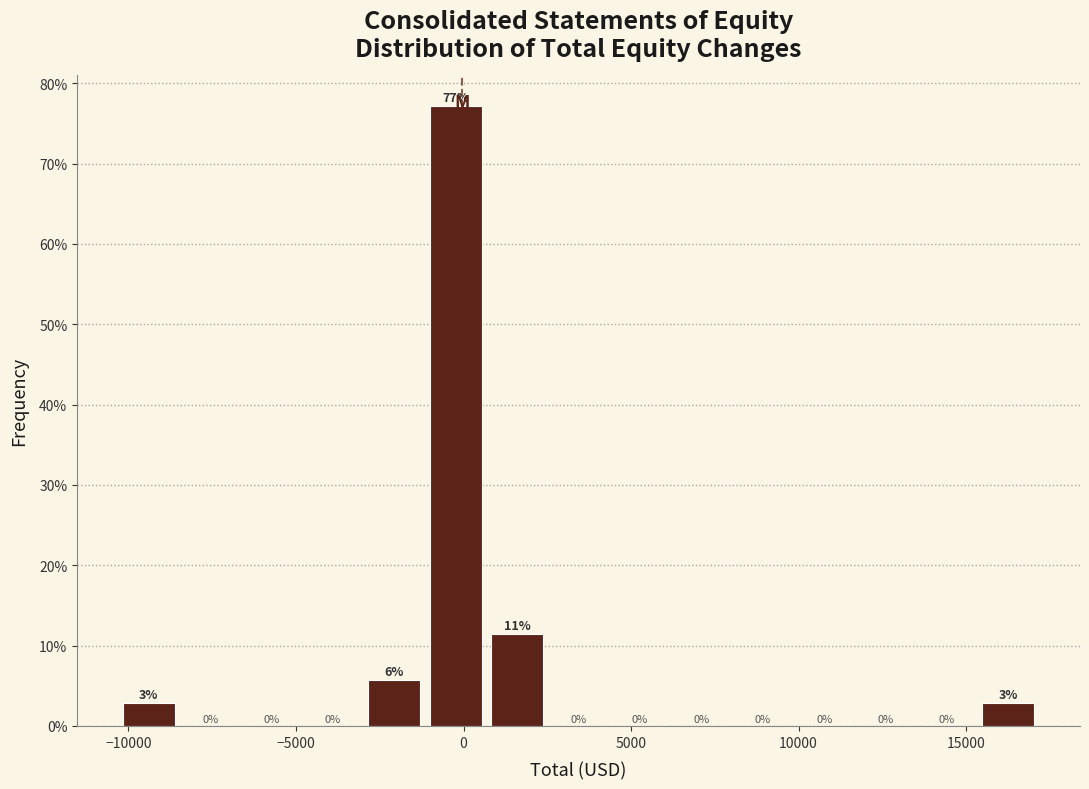

Around what value on the x-axis is the tallest bar? Give the approximate position of its centre, as read against the axis.

0